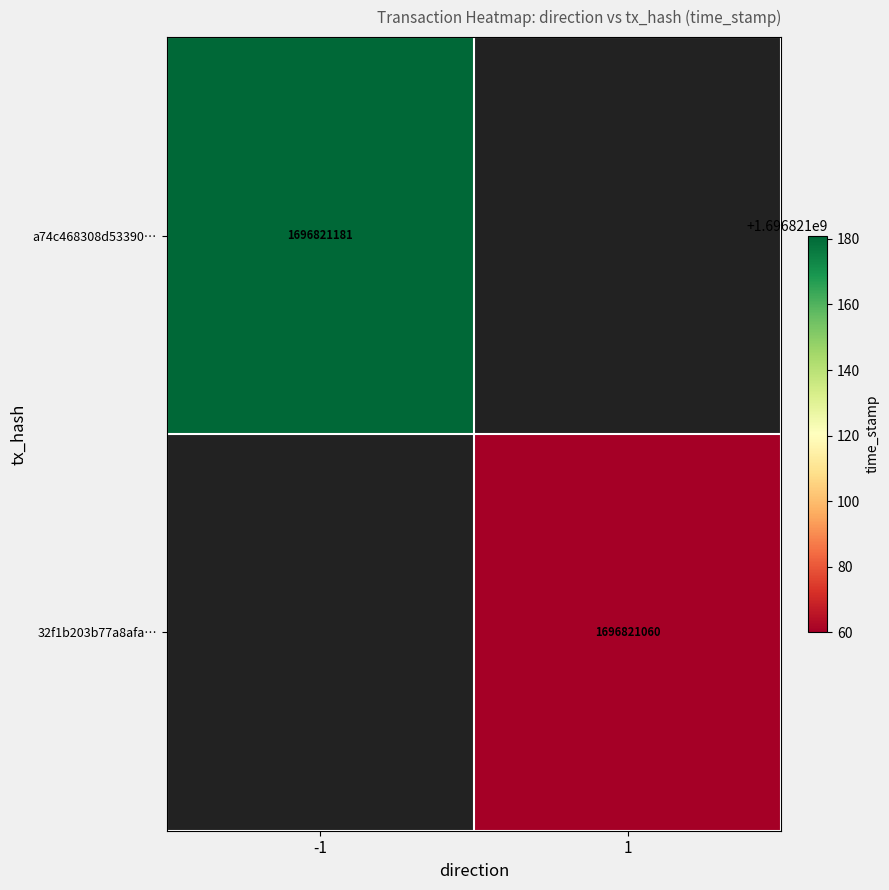

Rank the series at 1 from highest to lowest value.

a74c468308d533905f4afc0a7fc81b8afaddbeb, 32f1b203b77a8afa36c8976d9d272240525f2e2